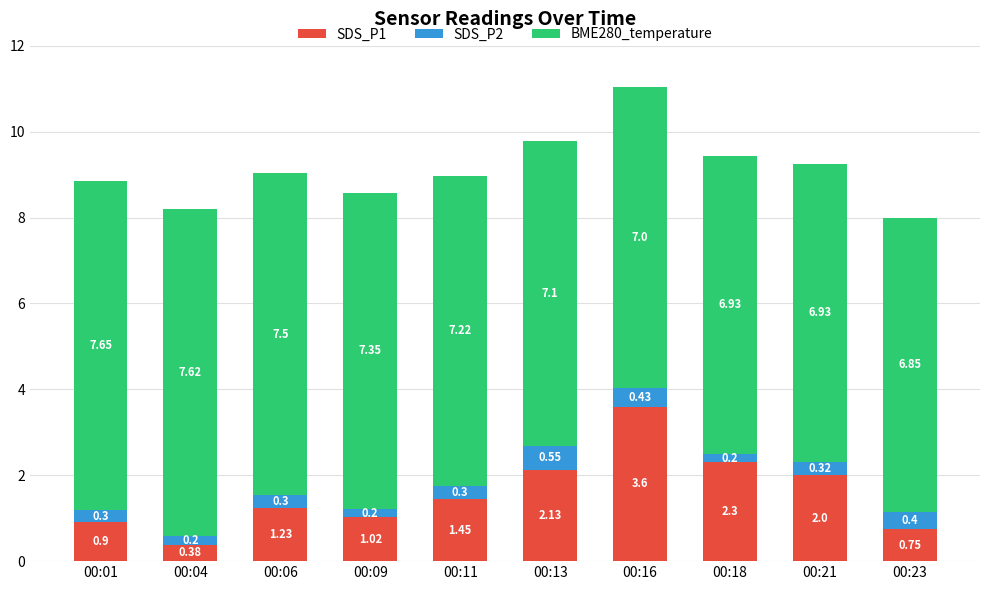

At which category is the sum across all series the highest?

00:16